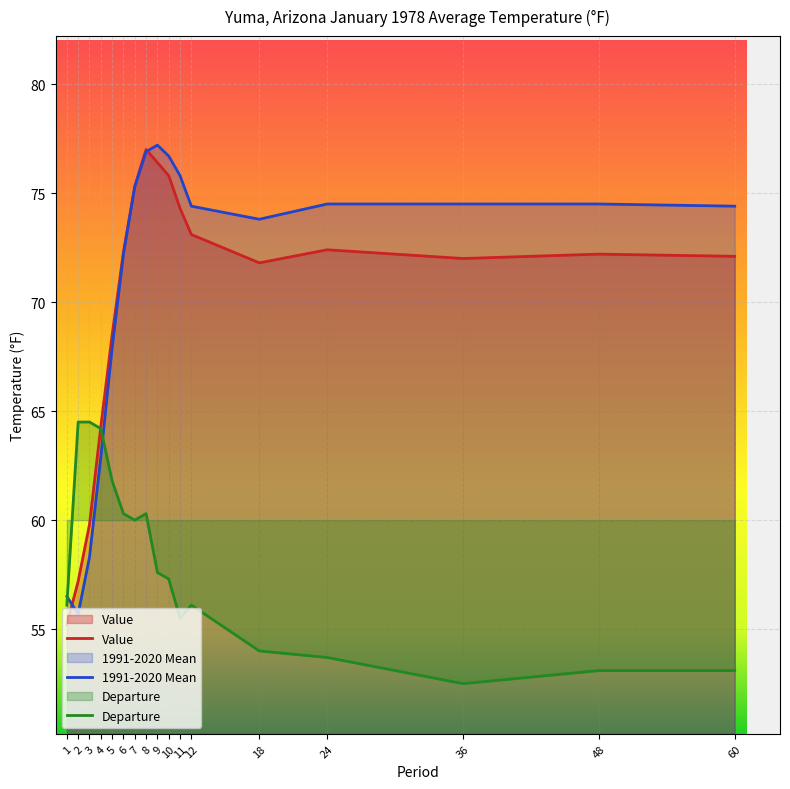

How many data points in Value are less than 72?

6